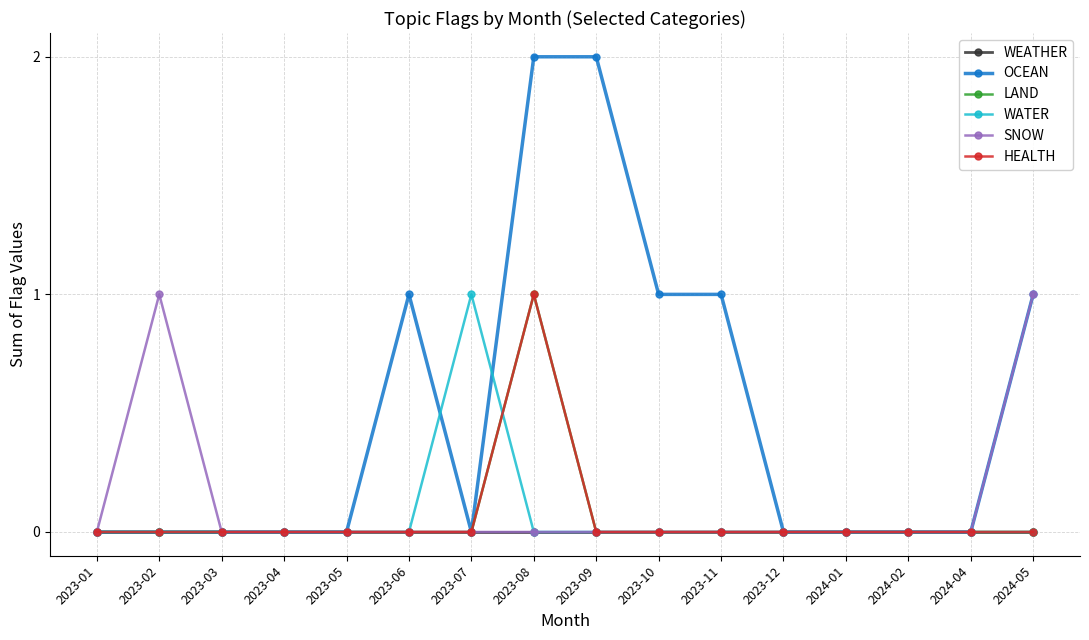

Does the chart display data point markers on the line(s)?

Yes